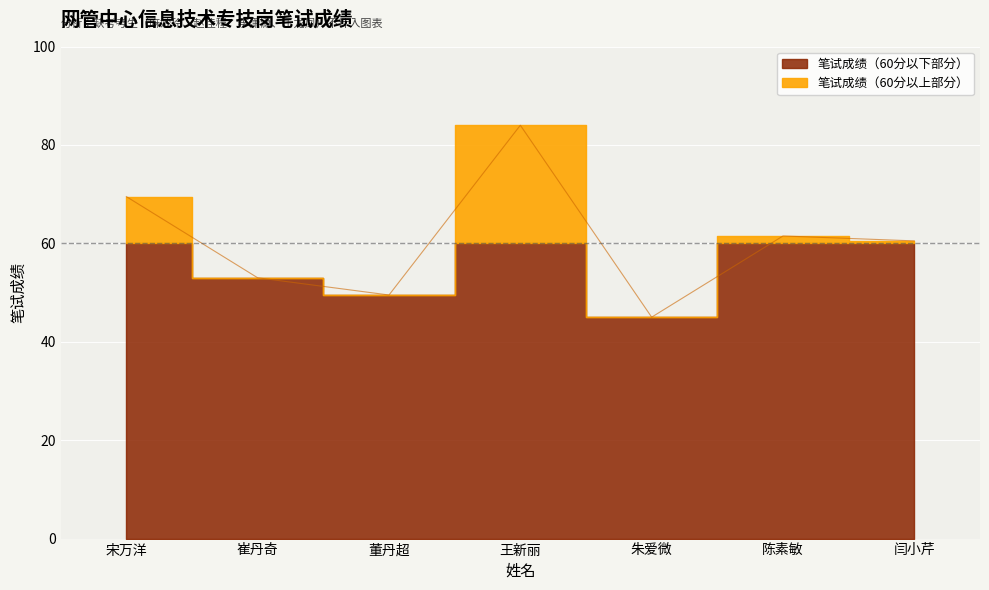

What is the greatest value displayed?

84.0